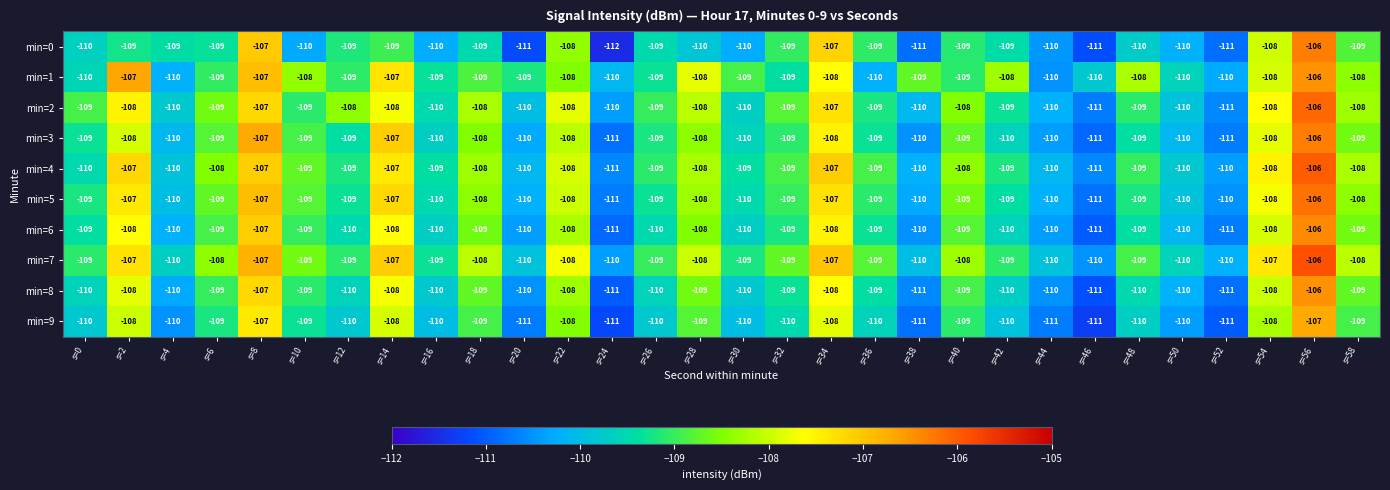

How many data points does each series have?

30